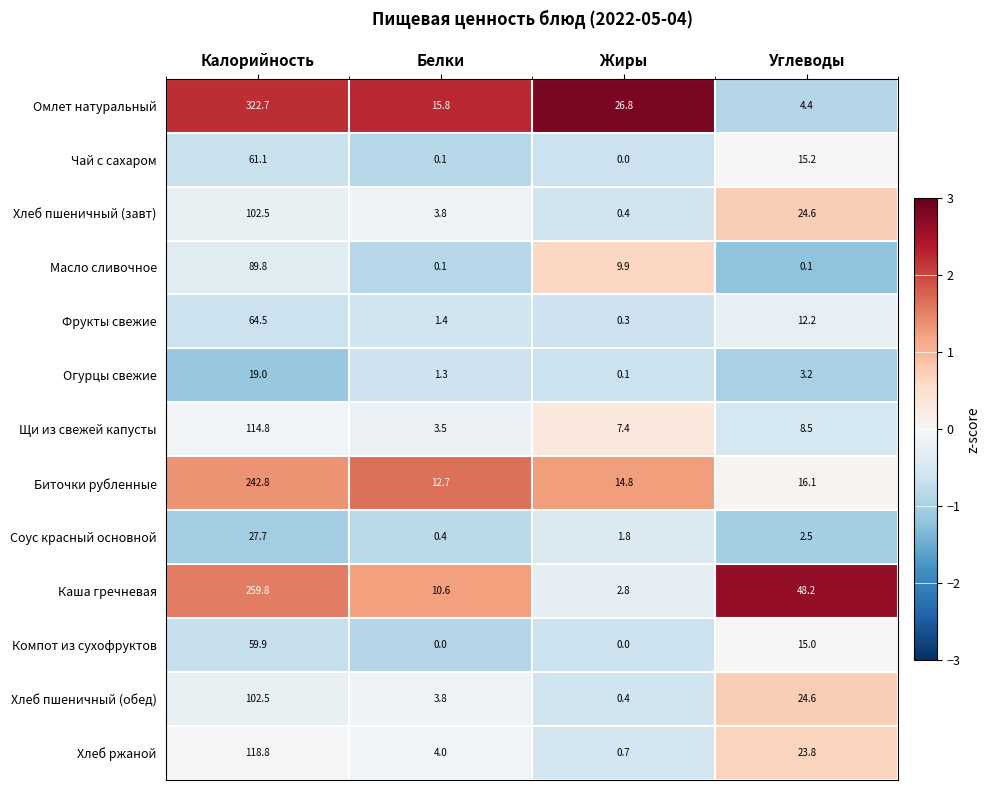

What is the spread (max minus min) of values at Жиры?

26.8